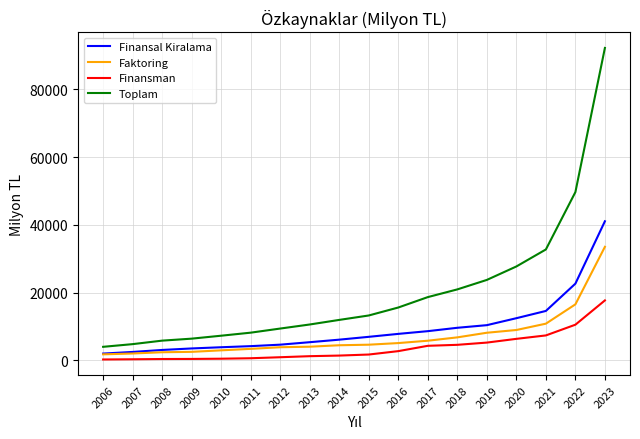

What is the sum of all Finansal Kiralama values?

169102.8